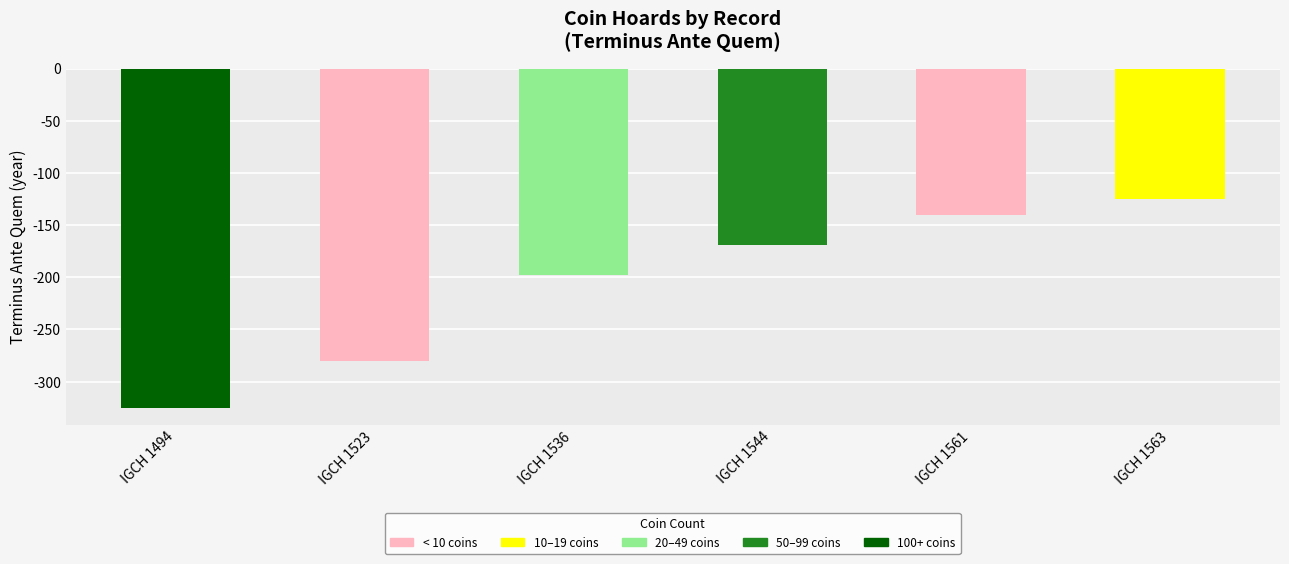

How many bars are there in total?

6